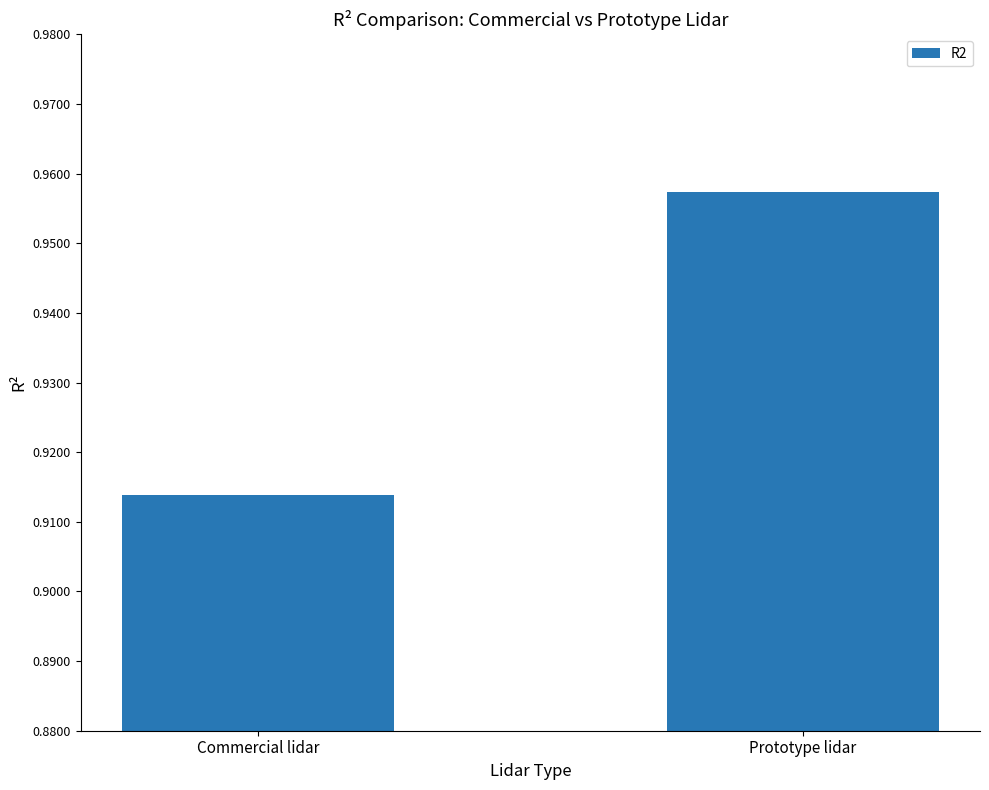

Does the chart contain stacked bars?

No